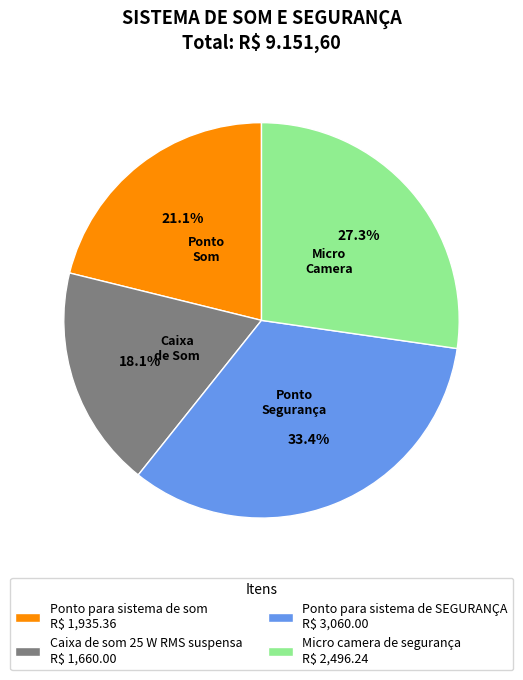

True or false: Ponto para sistema de SEGURANÇA accounts for 33% of the total.

True